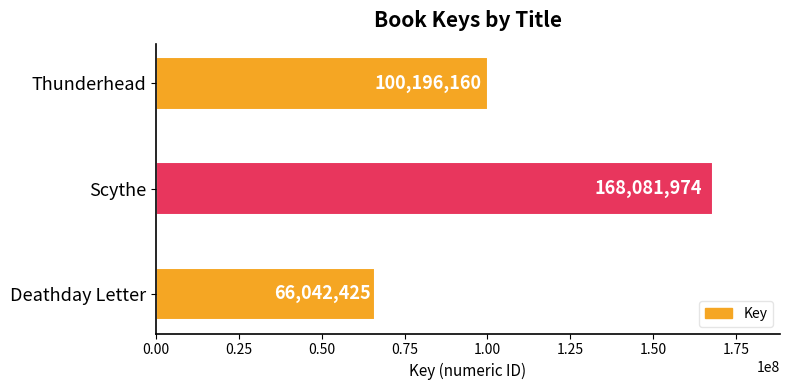

Which label corresponds to the smallest value in the chart?

Deathday Letter